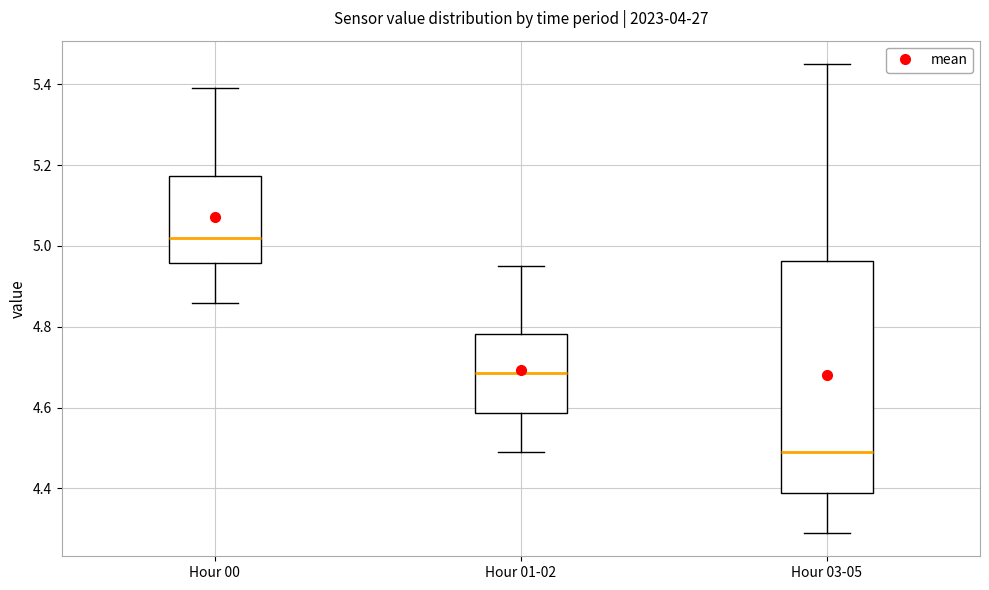

Reading left to right, transcribe this box plot: for each box, give where its median line is, the range the box spans, and where its two whiskers end, as read against the y-axis. The values are not printed on the chart, so give them approximately, as read against the axis.

Hour 00: median 5.02, box 4.96 to 5.18, whiskers 4.86 to 5.40
Hour 01-02: median 4.68, box 4.58 to 4.78, whiskers 4.50 to 4.96
Hour 03-05: median 4.50, box 4.38 to 4.96, whiskers 4.30 to 5.46